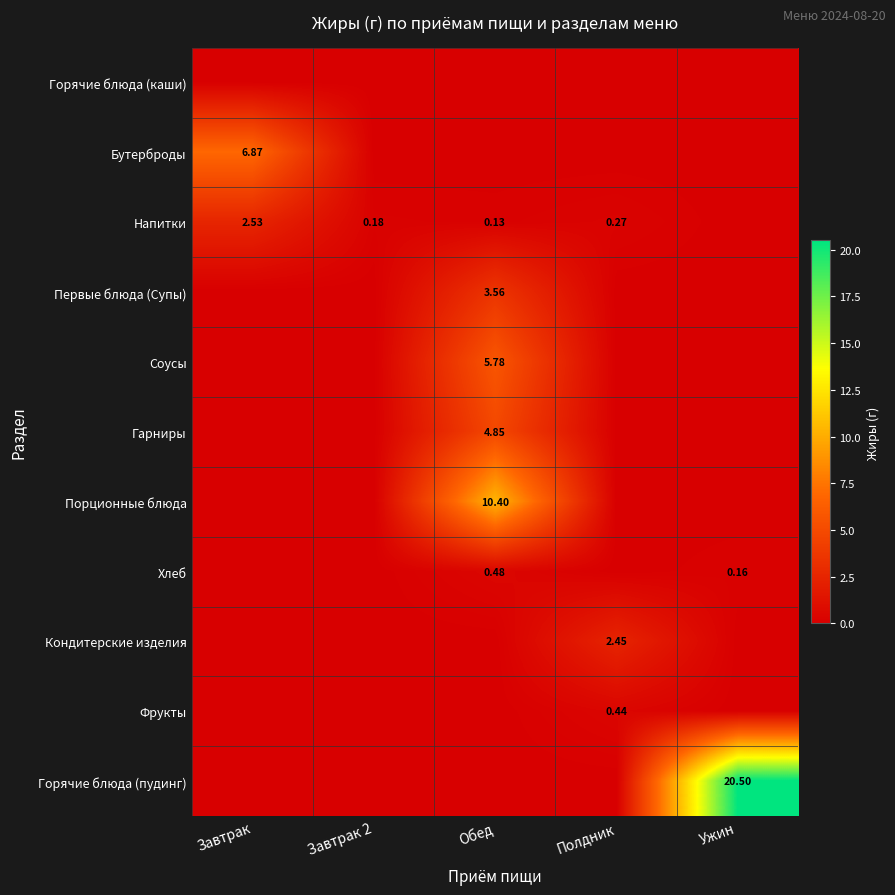

How many values in Бутерброды are above zero?

1